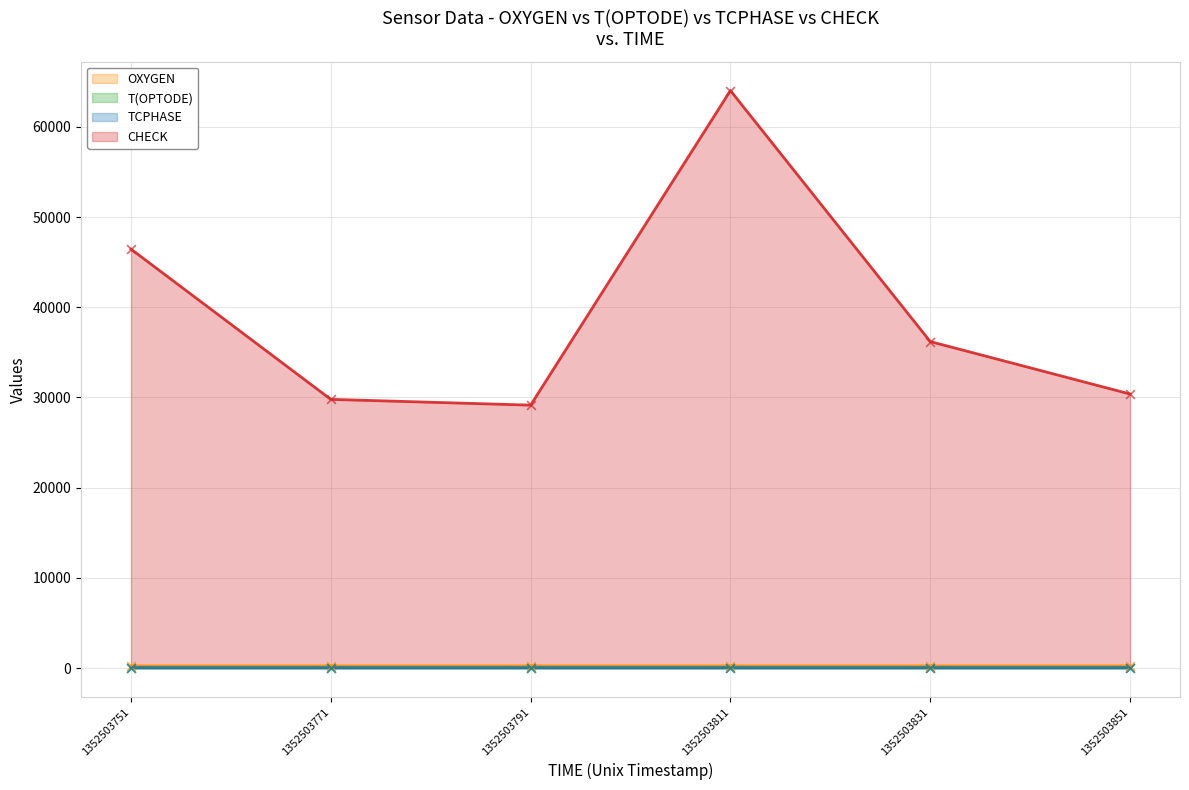

Which series contains the lowest Y value?

T(OPTODE)